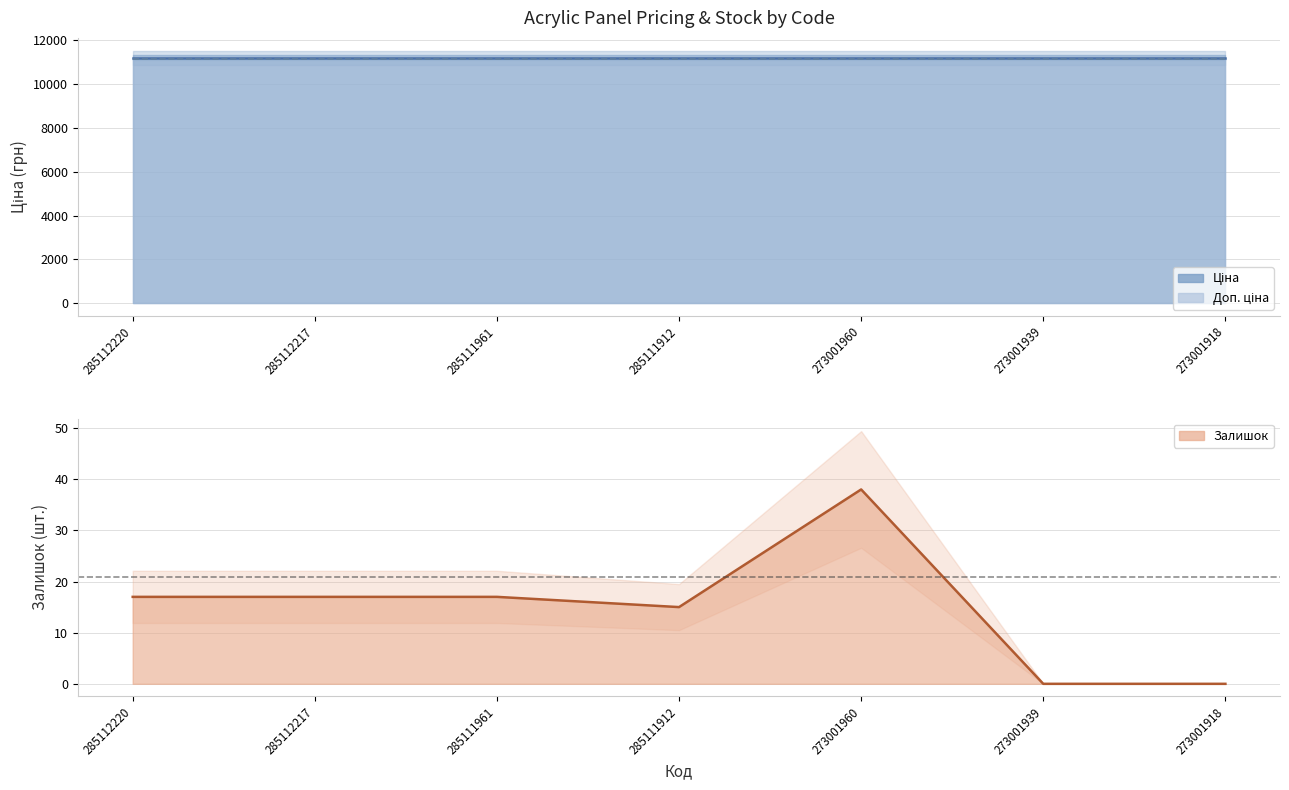

The Залишок series shows 17.0 at 285112220. True or false?

True